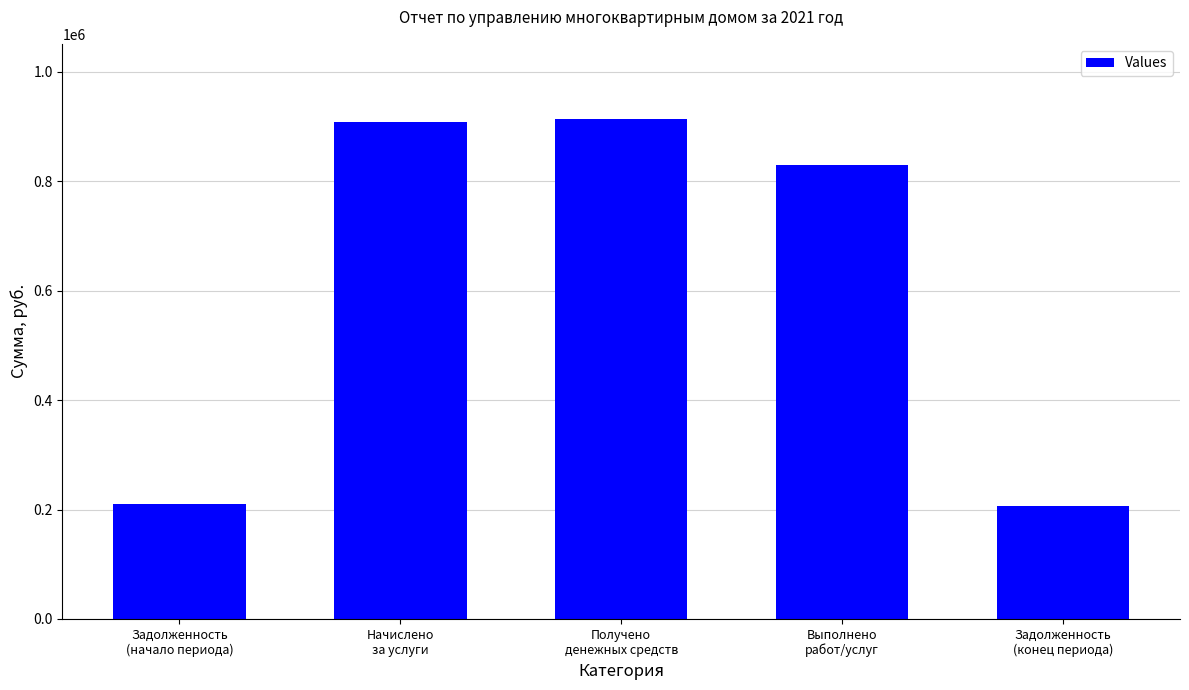

What value does the data have at Начислено
за услуги?

909400.4